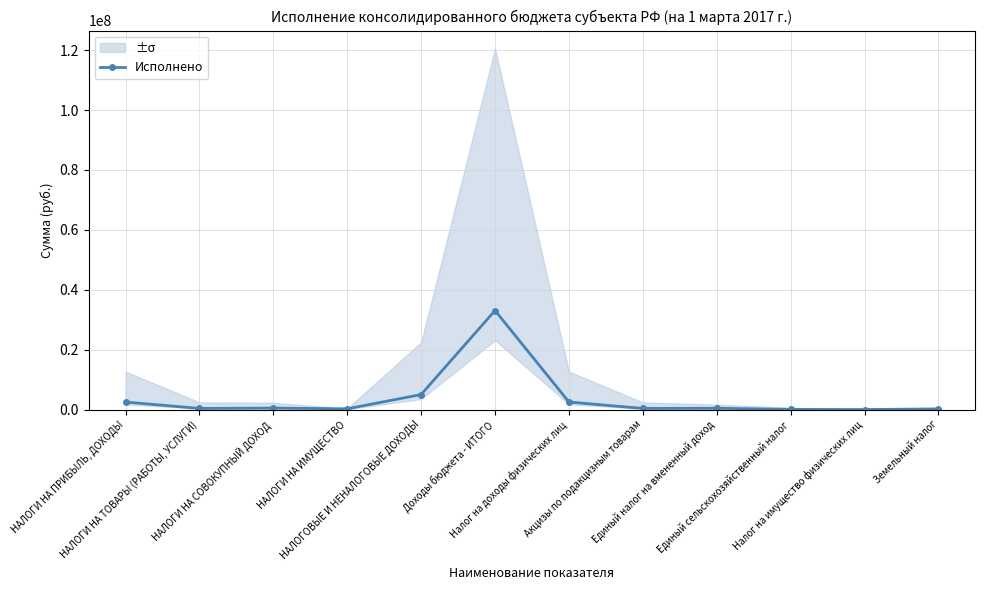

The chart shows a value of 5034030.3 at НАЛОГОВЫЕ И НЕНАЛОГОВЫЕ ДОХОДЫ. True or false?

True